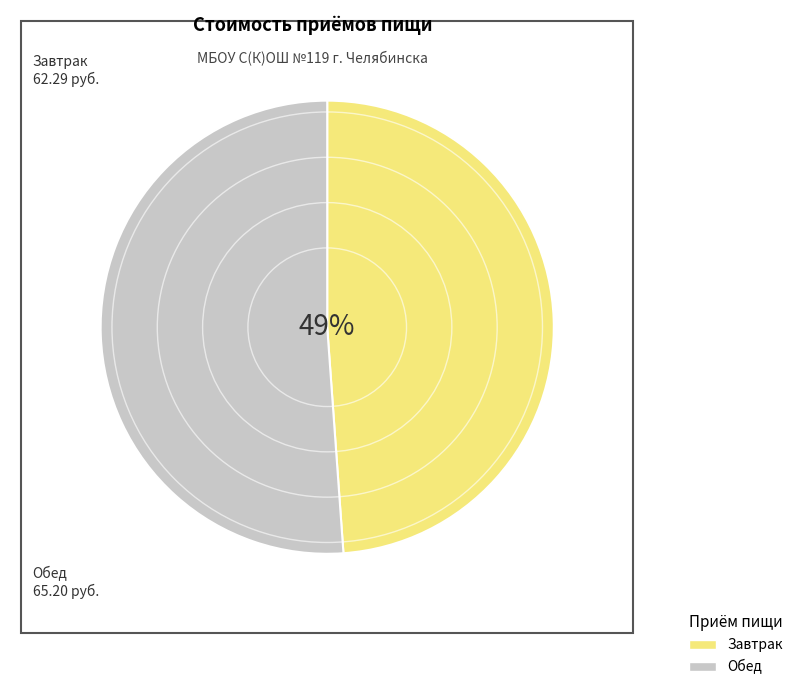

How many segments does this pie chart have?

2